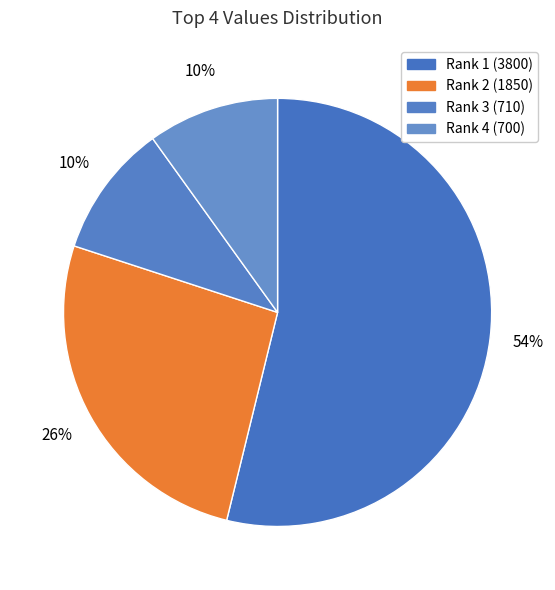

Count the number of slices in the pie.

4